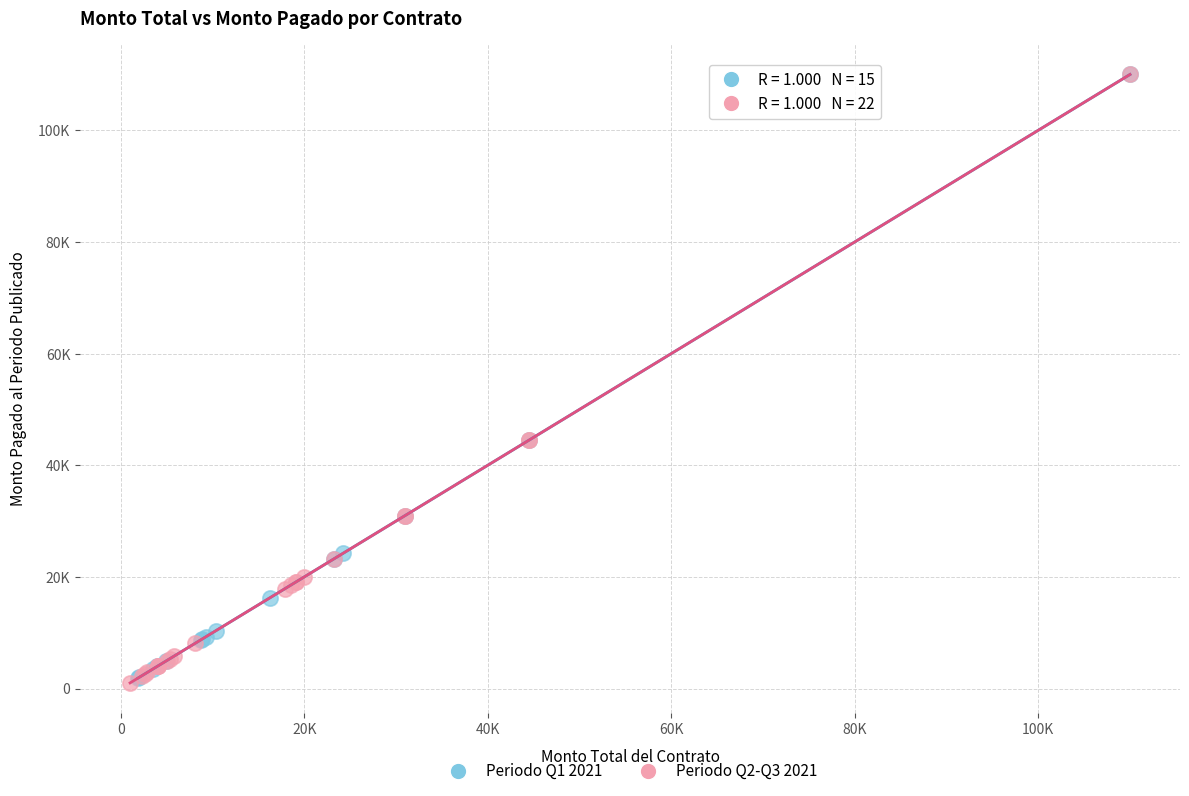

What are all the series names shown in the legend?

Periodo Q1 2021, Periodo Q2-Q3 2021